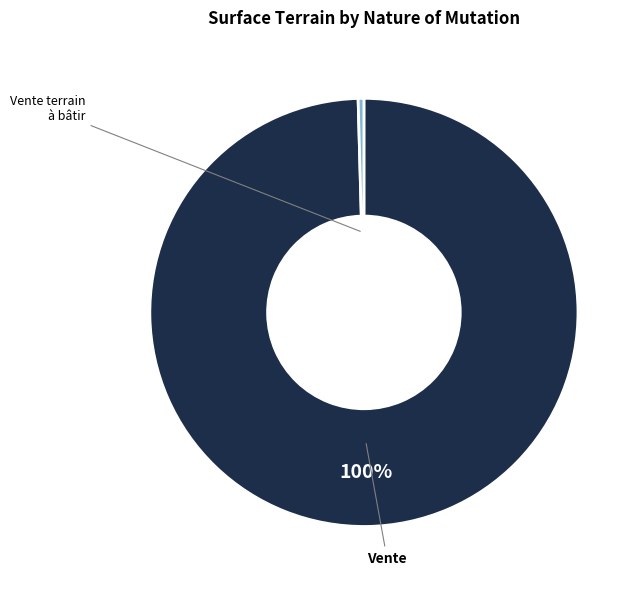

Is there a majority slice in this chart?

Yes